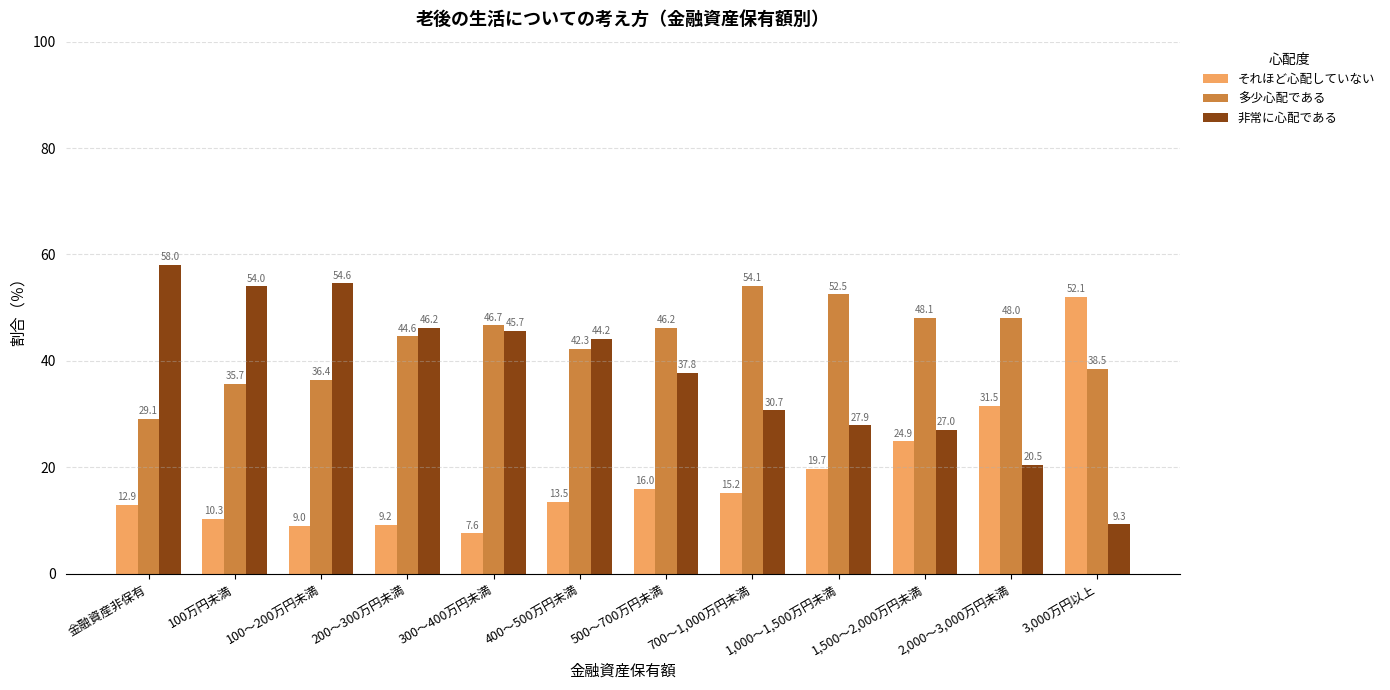

How many bars are there in total?

36